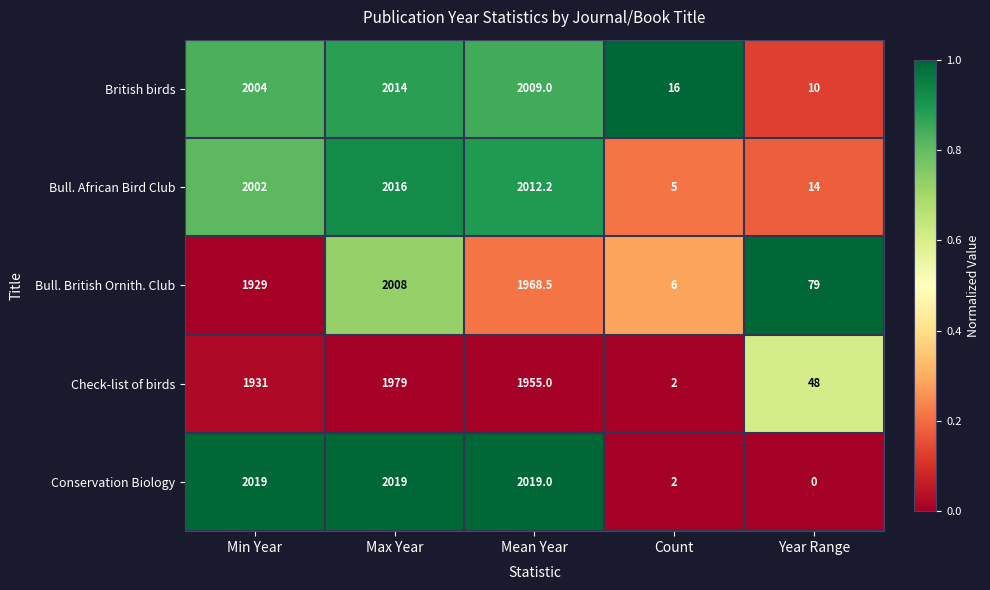

Rank the categories by Bull. African Bird Club value from lowest to highest.

Count, Year Range, Min Year, Mean Year, Max Year